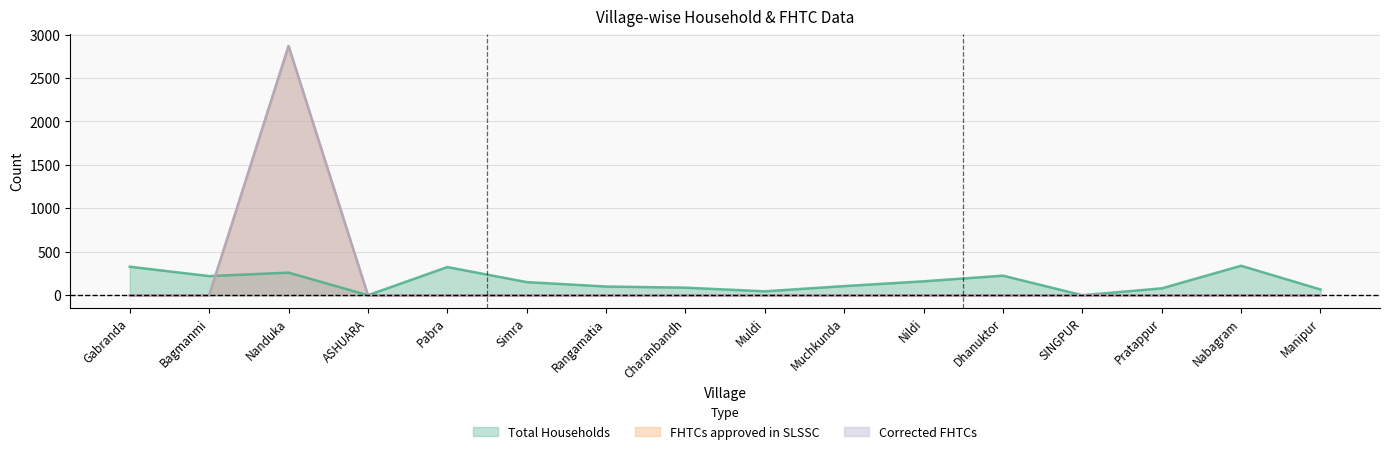

Which series has the widest spread of values?

FHTCs approved in SLSSC